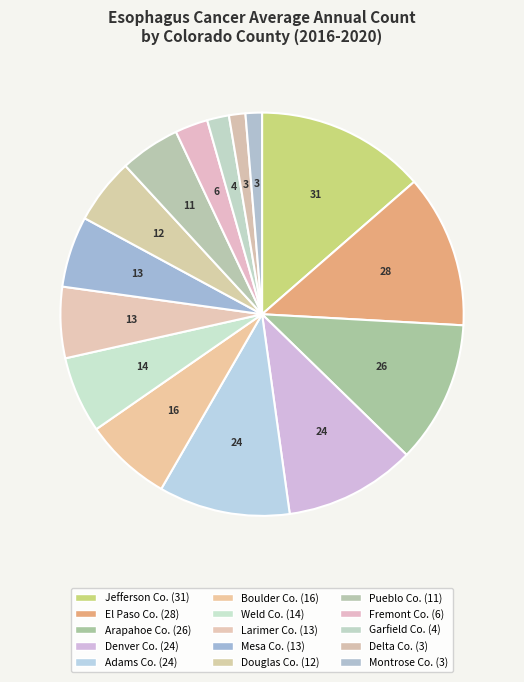

How many segments does this pie chart have?

15